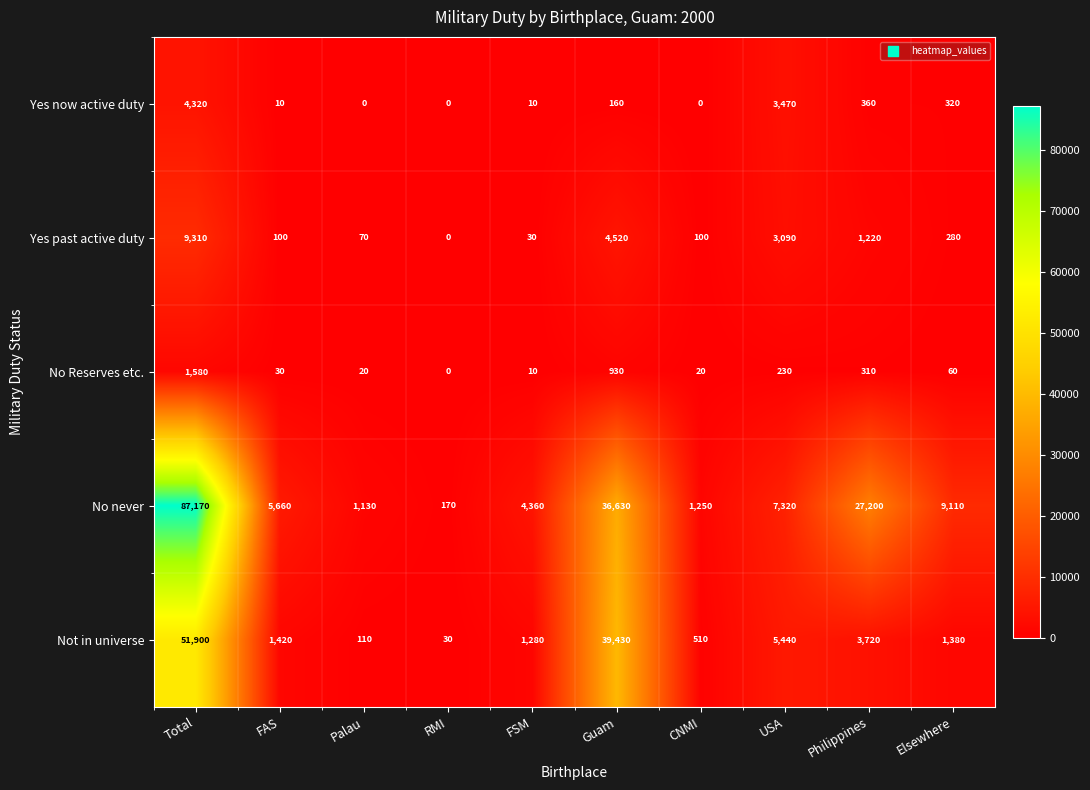

Between Guam and Elsewhere, which series saw the biggest shift?

Not in universe